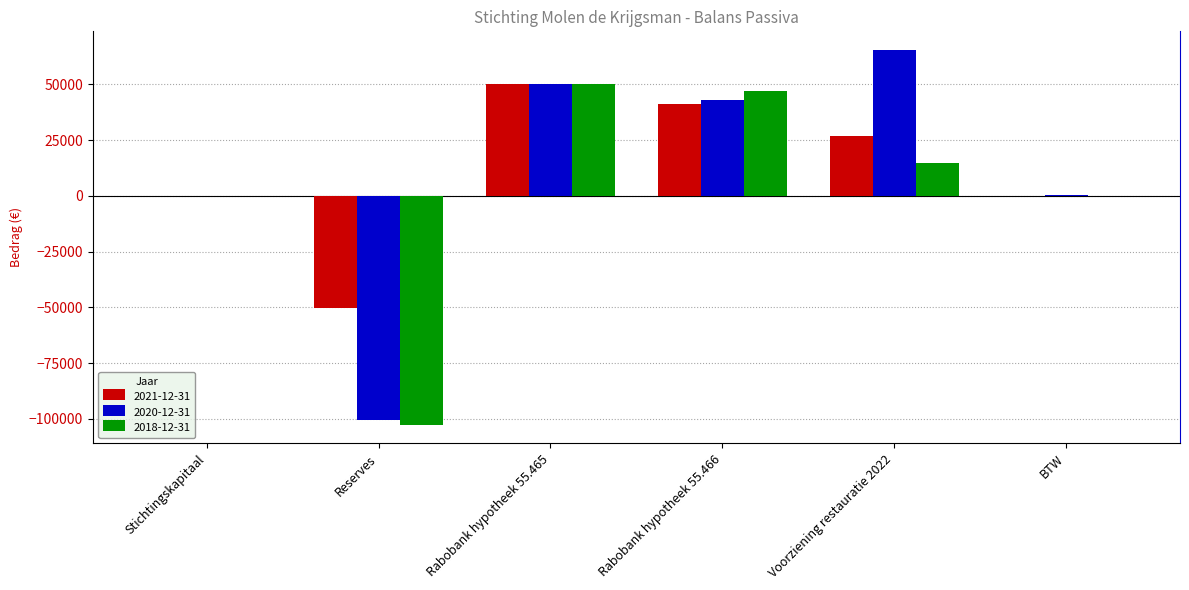

Count the number of data series in this chart.

3